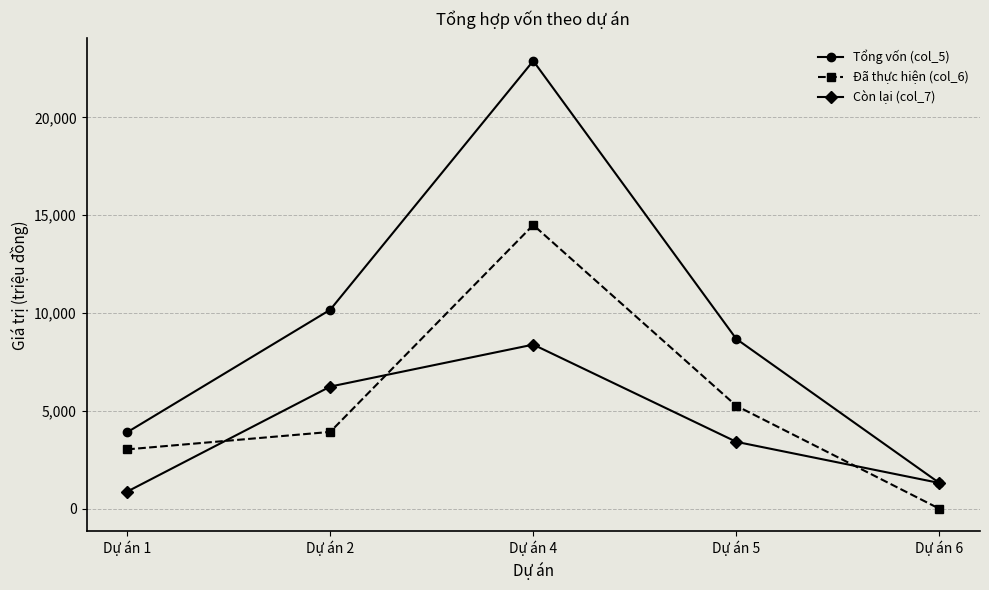

Does the chart display data point markers on the line(s)?

Yes